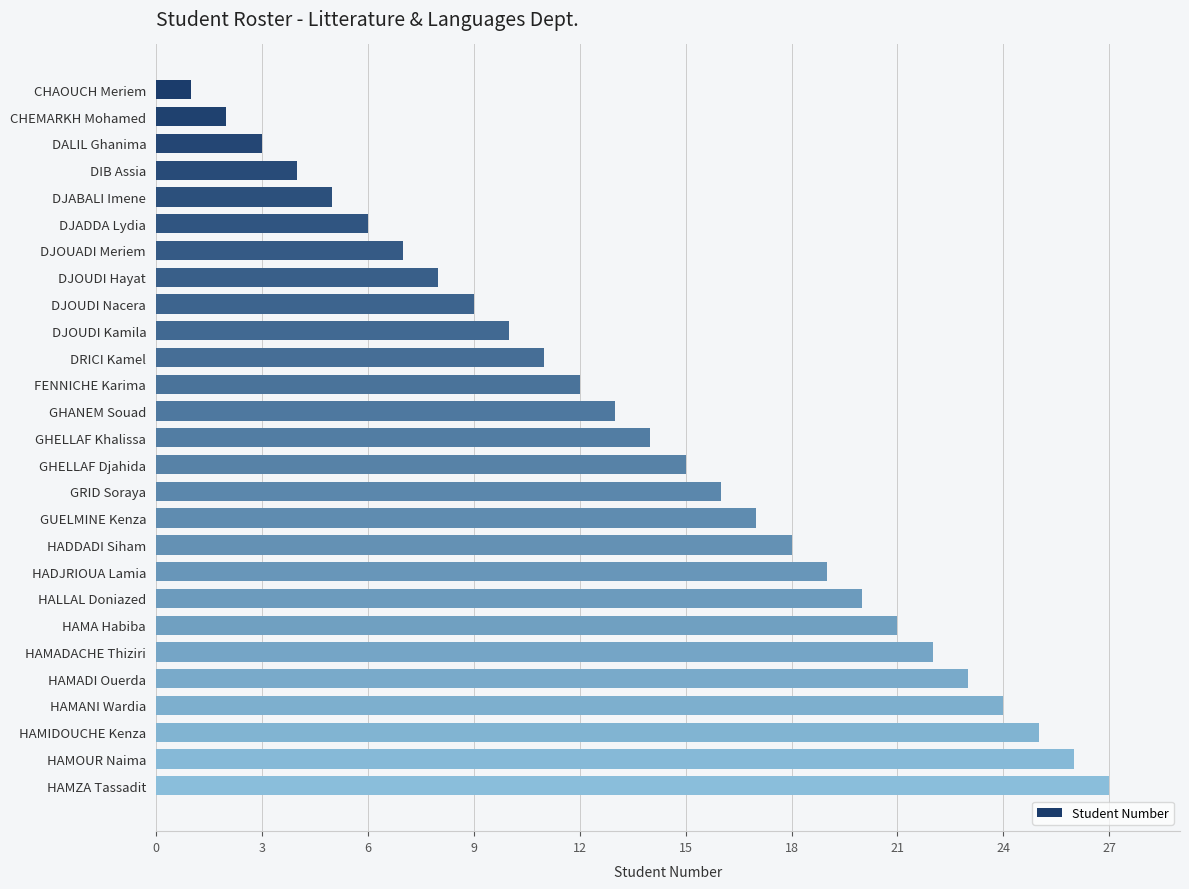

What is the average value?

14